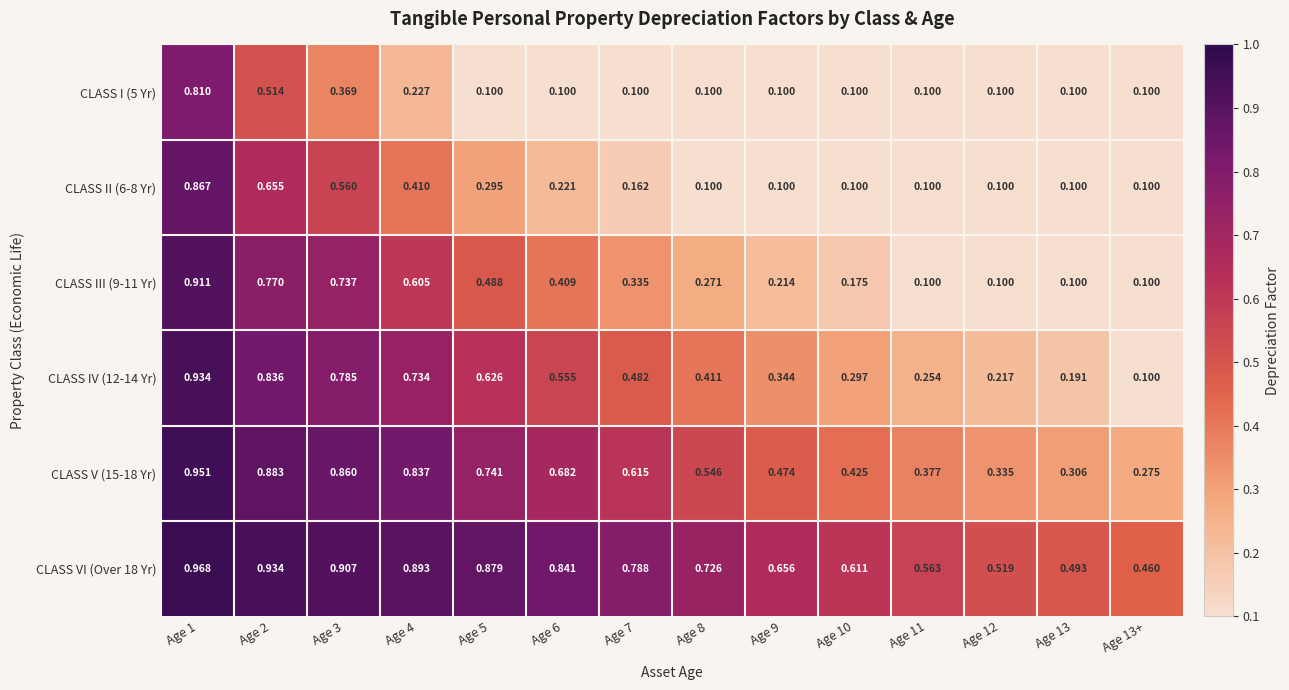

Is the value of CLASS III (9-11 Yr) at Age 11 greater than the value of CLASS I (5 Yr) at Age 2?

No